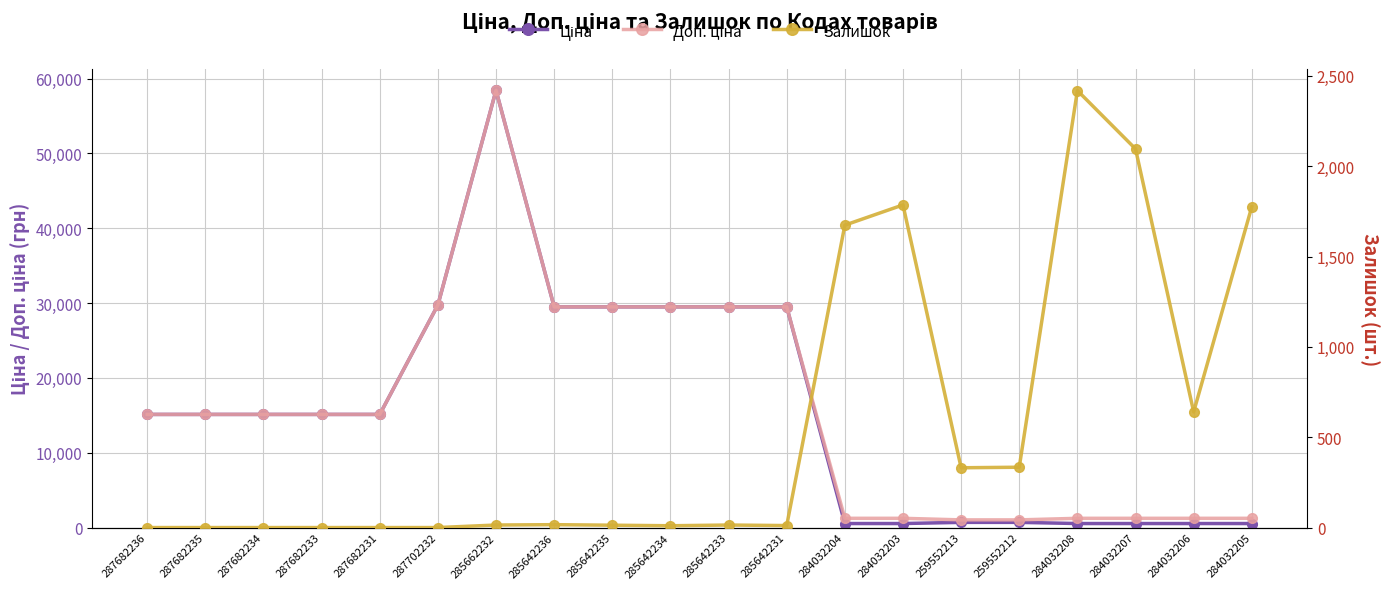

At which label is Ціна closest to 29482?

285642236